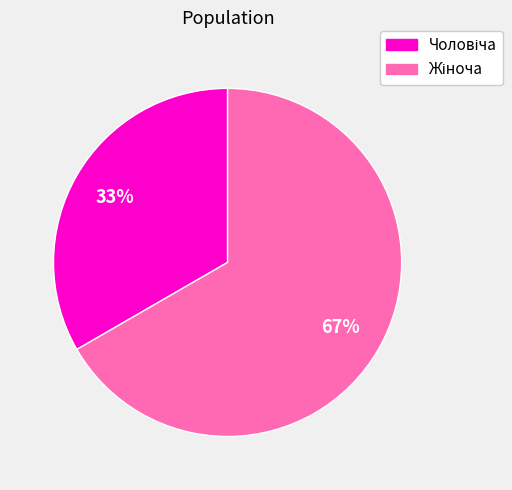

Does any single category account for the majority?

Yes